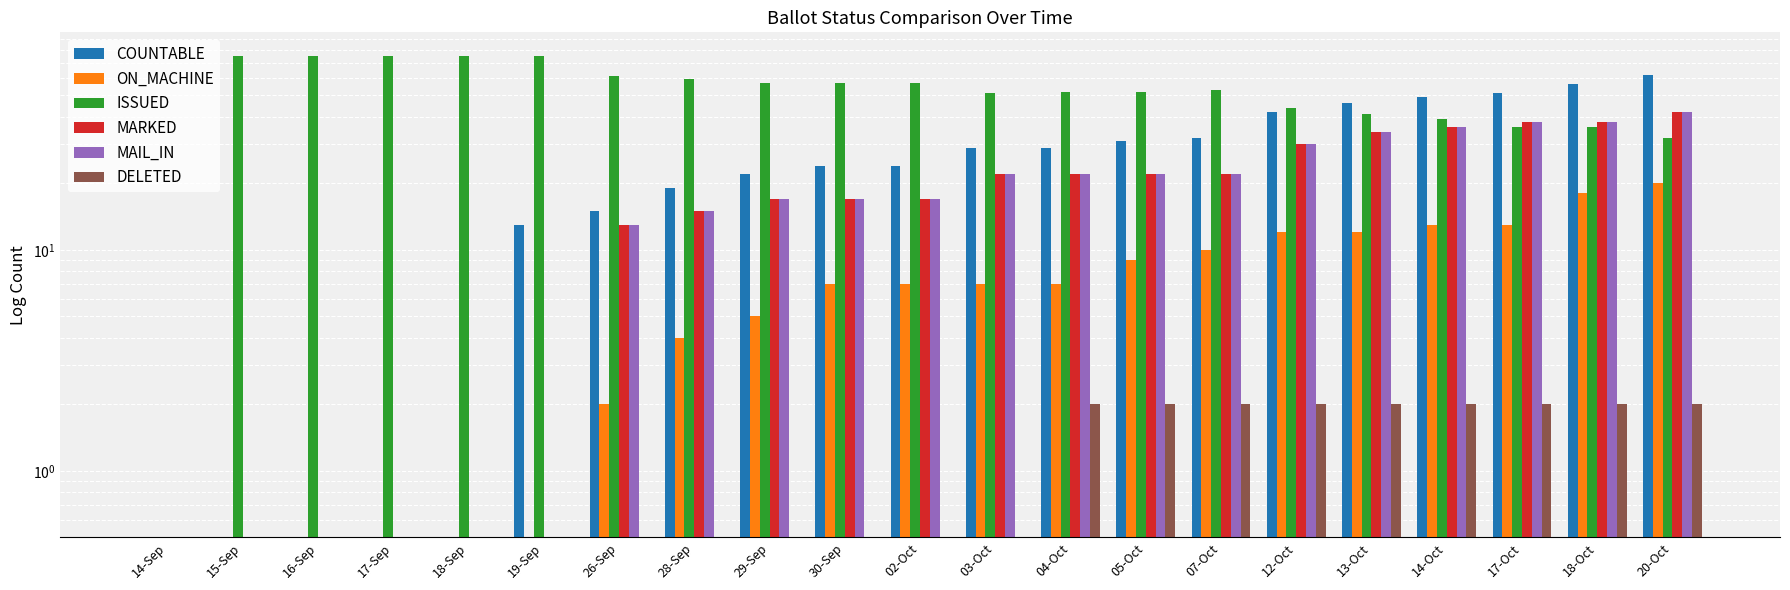

Are the bars horizontal?

No